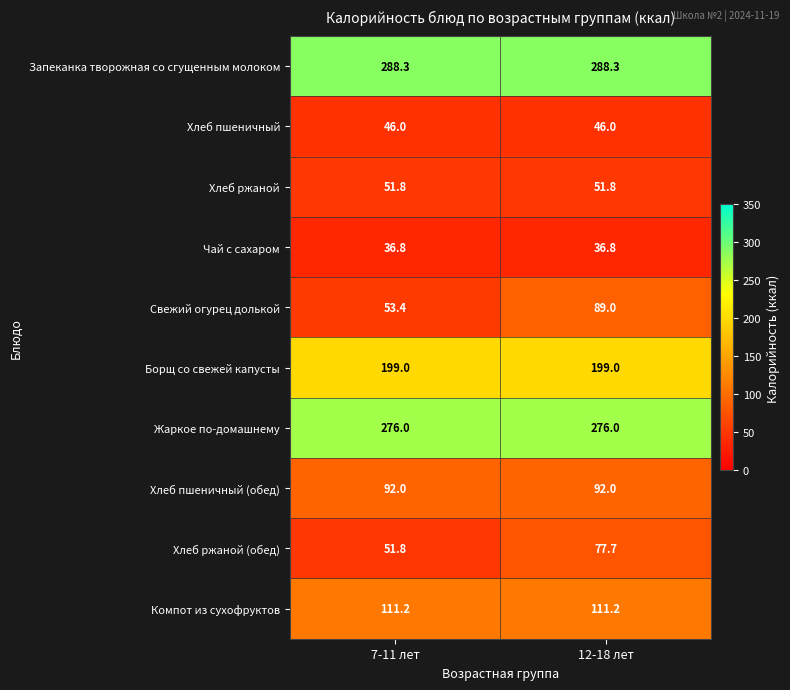

Count the number of categories in the chart.

2